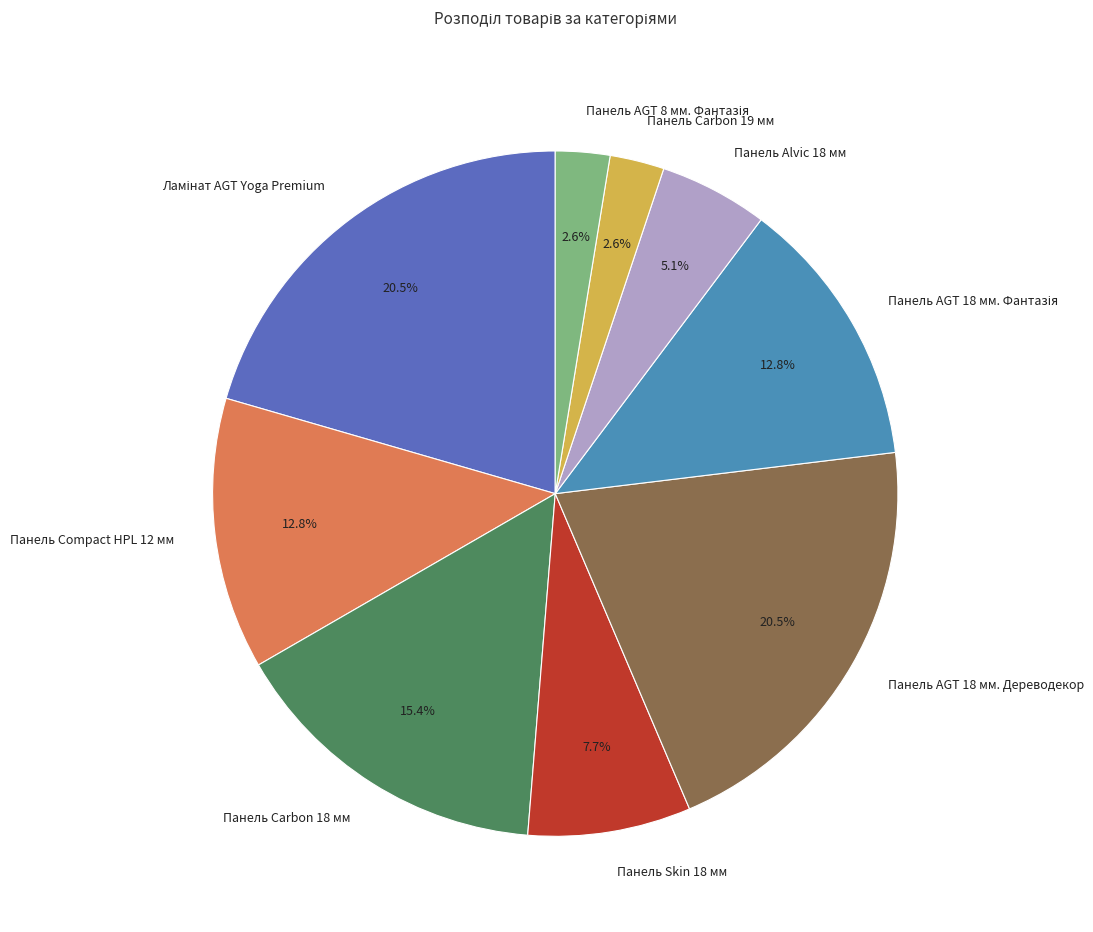

Is the sum of Панель Carbon 19 мм and Панель Carbon 18 мм greater than half?

No